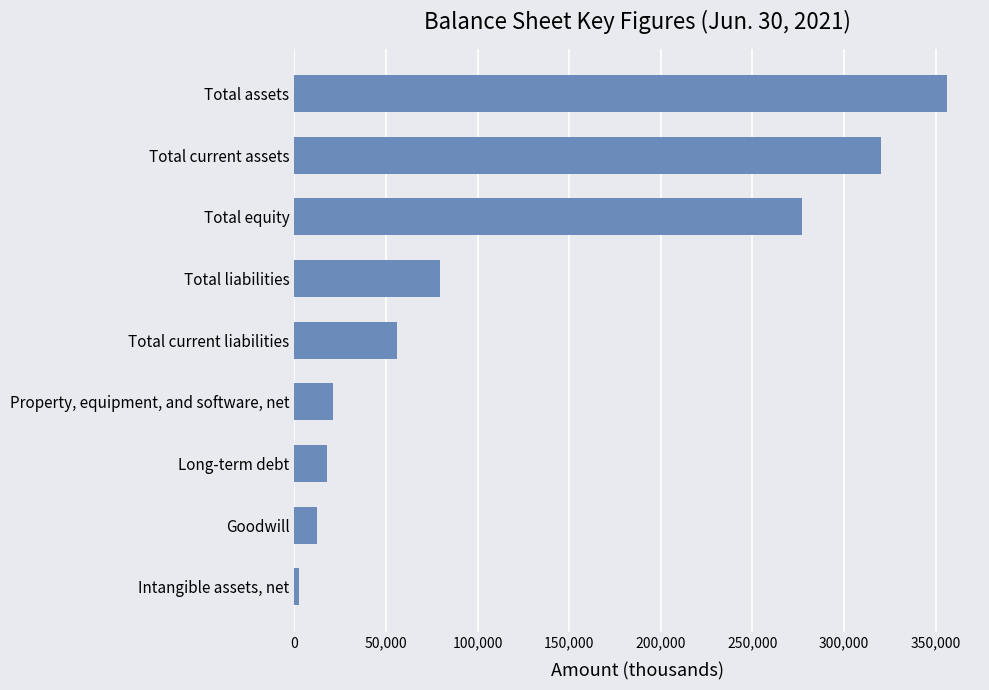

What is the approximate value at Total liabilities?

79326